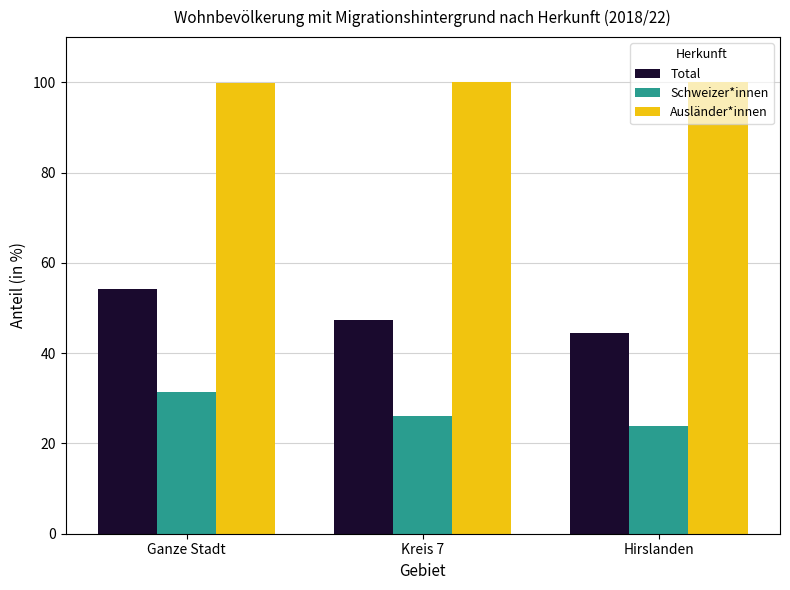

What position from the left is Kreis 7?

2